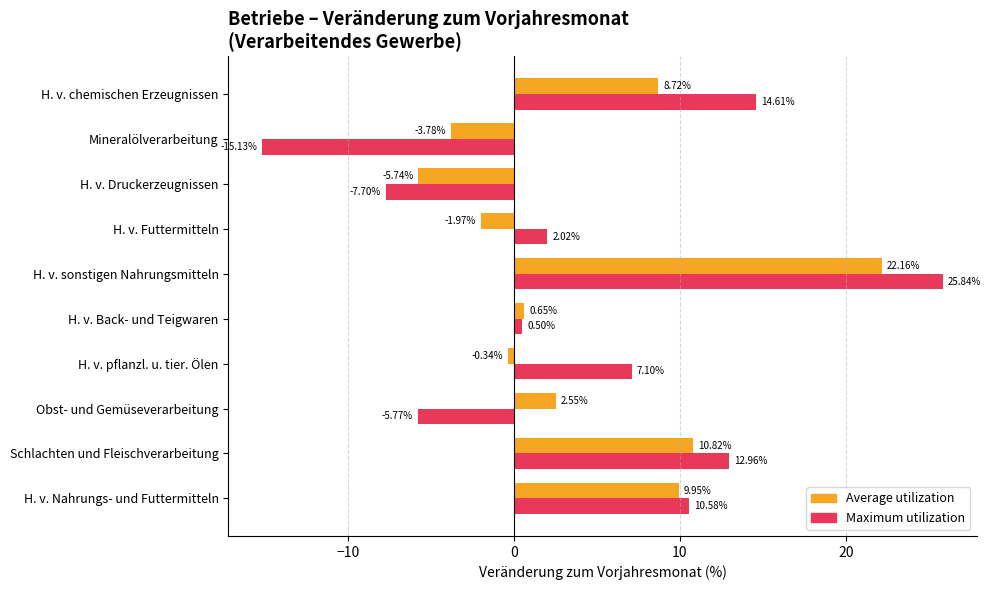

Which series has the largest total across all categories?

Maximum utilization